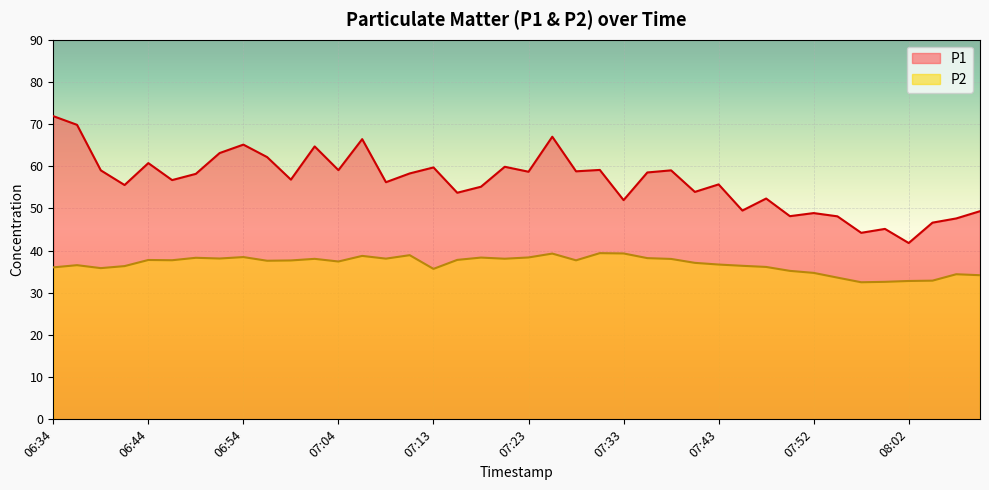

What is the difference between the maximum and second lowest values in the P1 series?

27.7